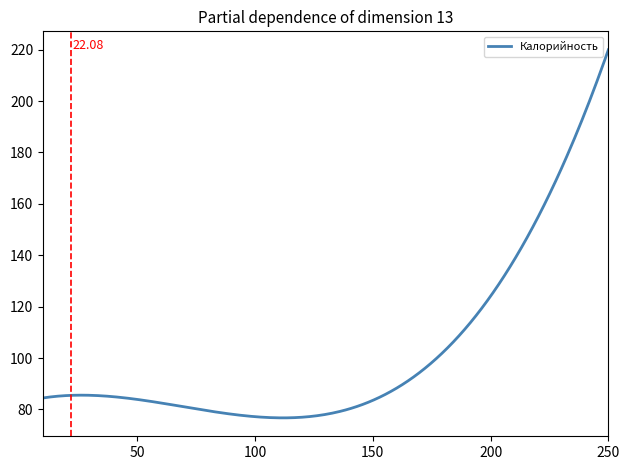

What is the difference between the maximum and minimum values?

143.3